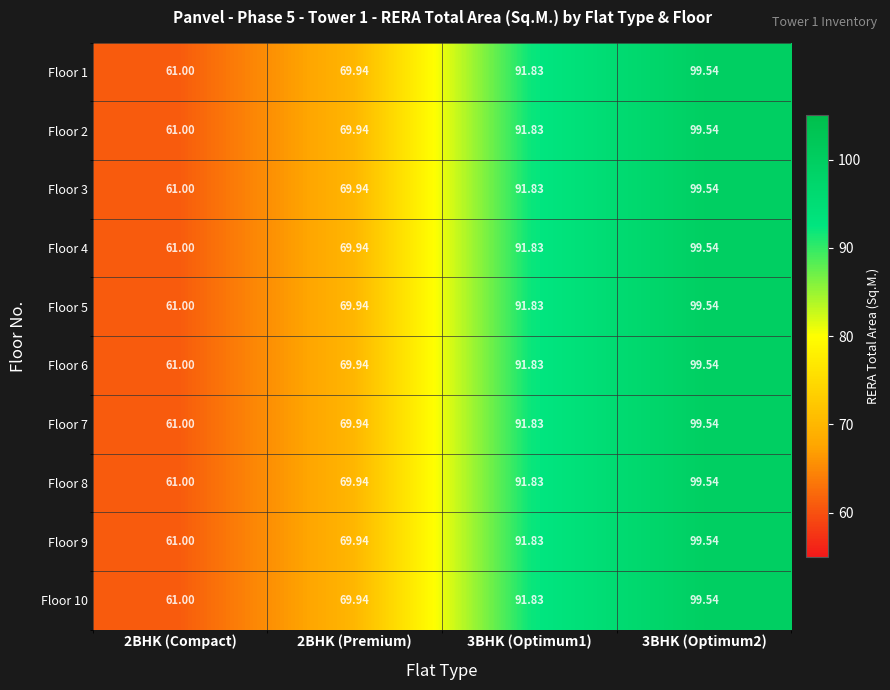

What is the smallest value displayed?

61.0